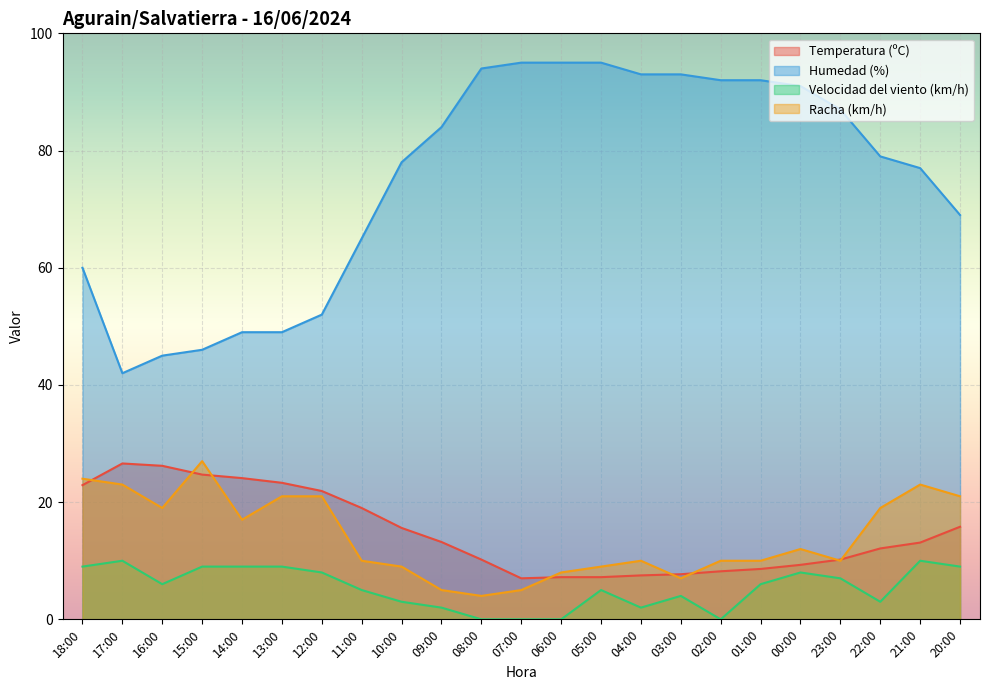

At which category is the sum across all series the highest?

21:00